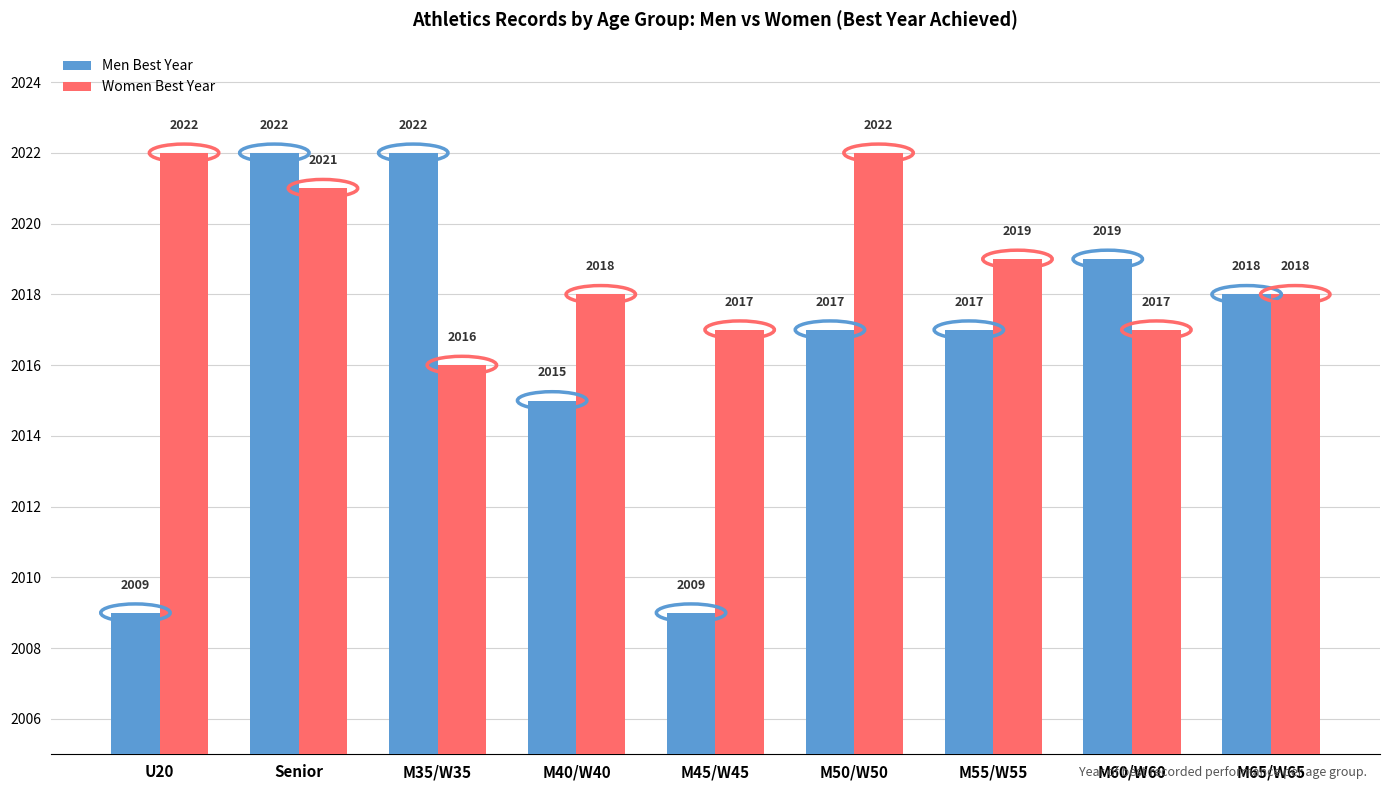

What is the smallest value displayed?

2009